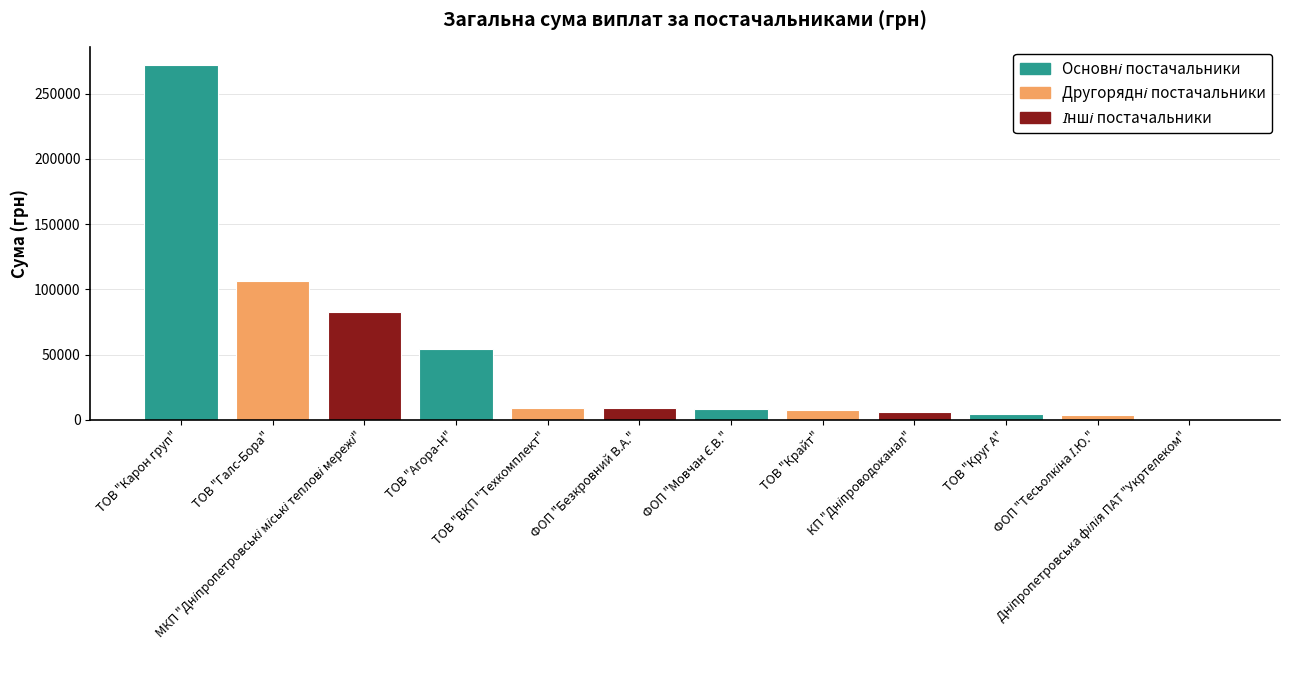

What is the sum of all values?

564095.2